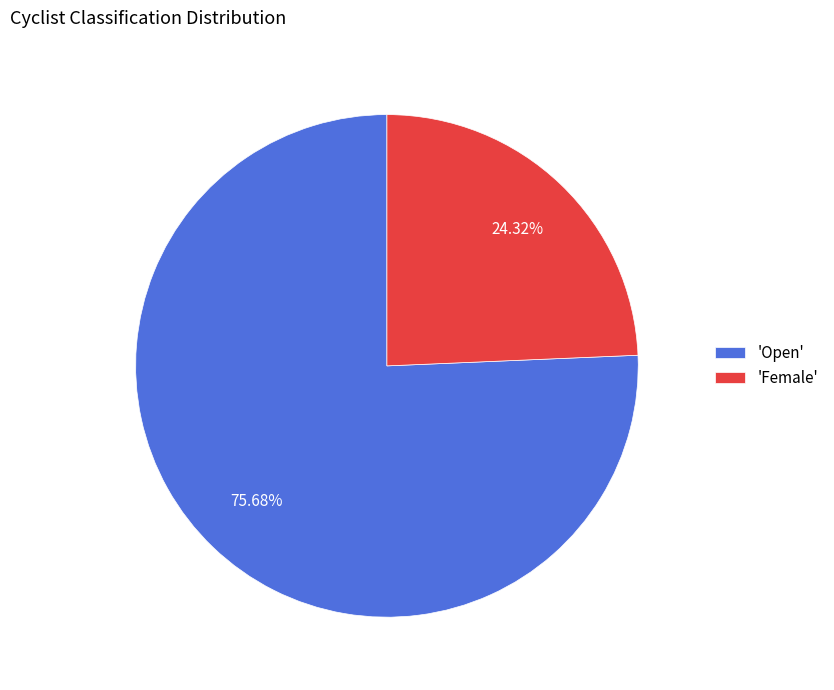

Count the number of slices in the pie.

2